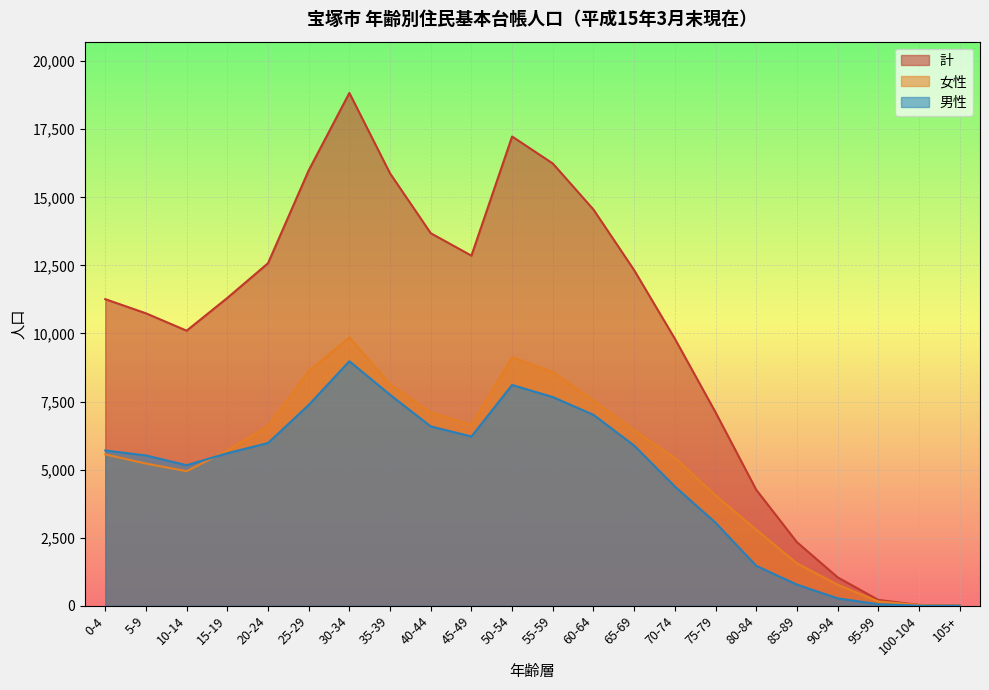

Is it true that 計 equals 12578 at 20-24?

True